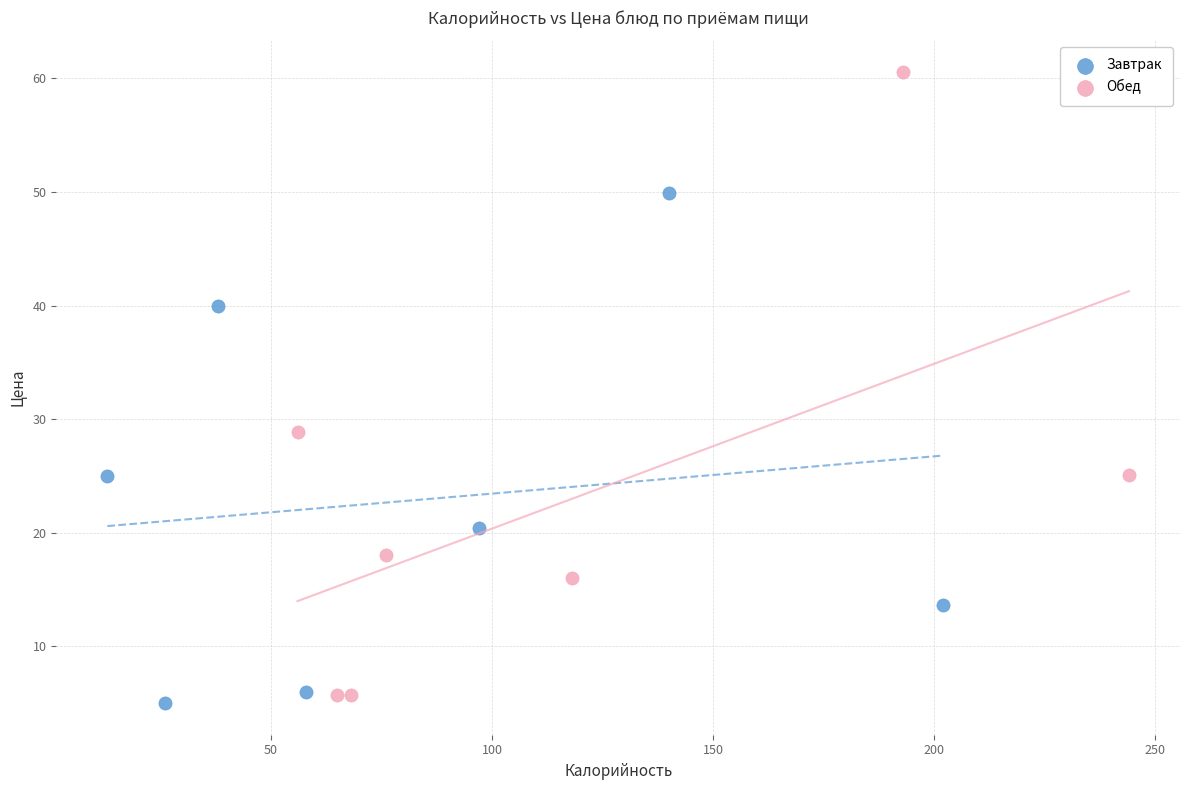

Which series has the largest Y range (max minus min)?

Обед